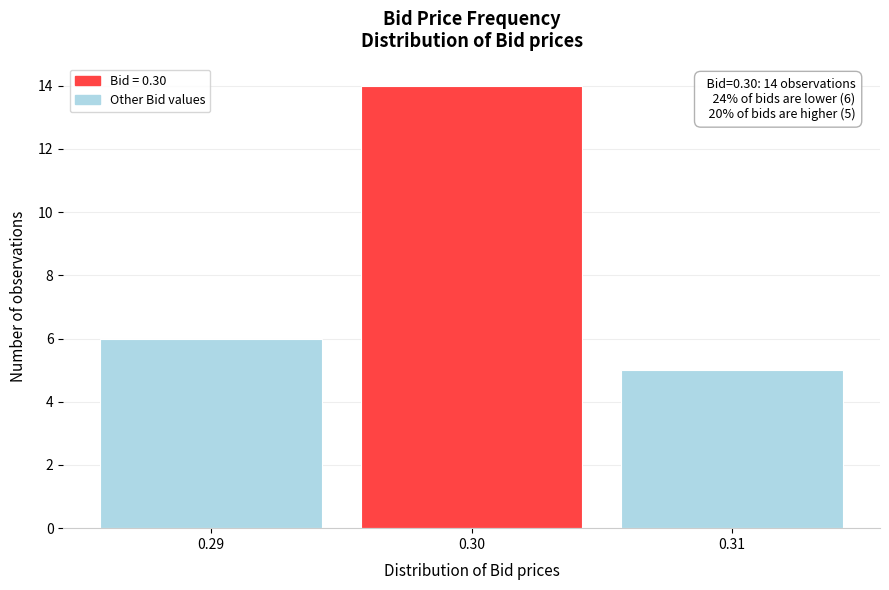

Over which range of the x-axis is the bar tallest?

0.295 to 0.305